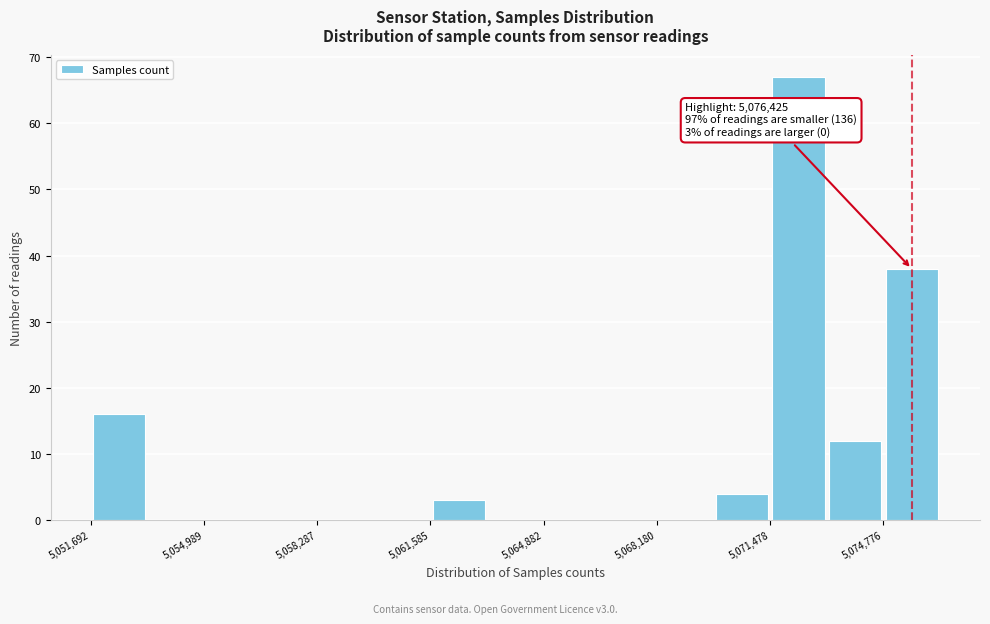

Read against the x-axis, roughly where is the centre of the tallest bar?

5072500